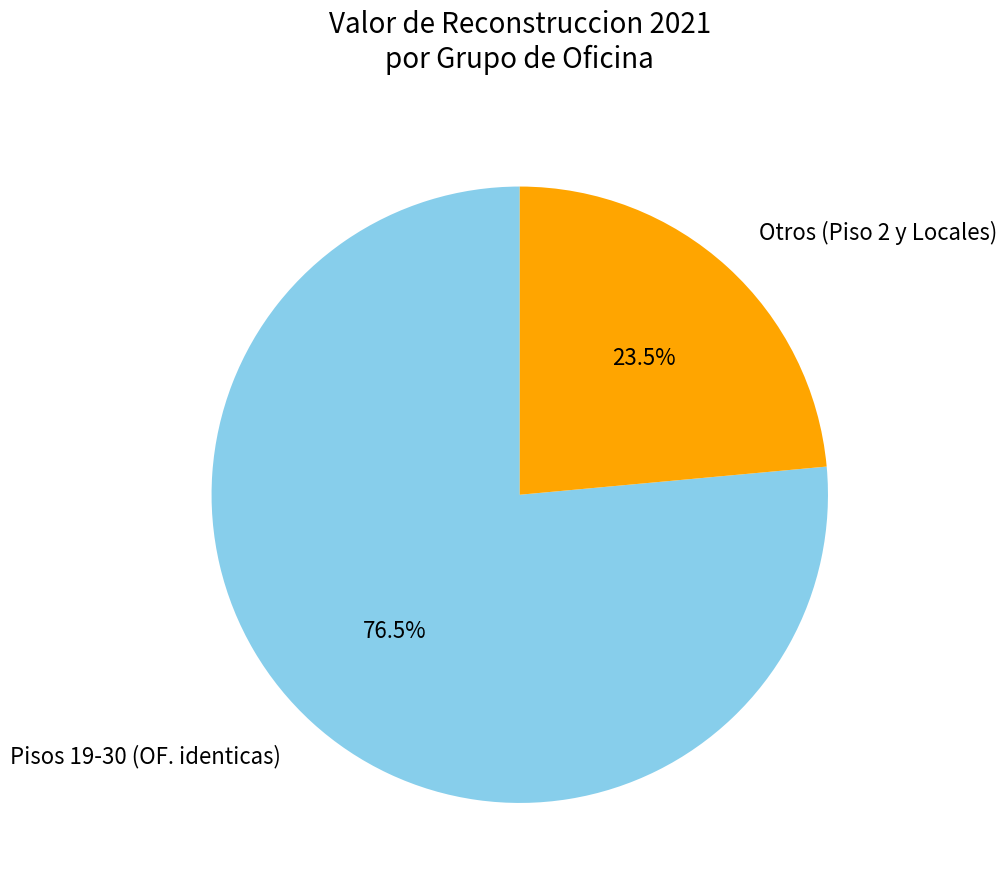

Is there any slice that represents more than half of the pie?

Yes